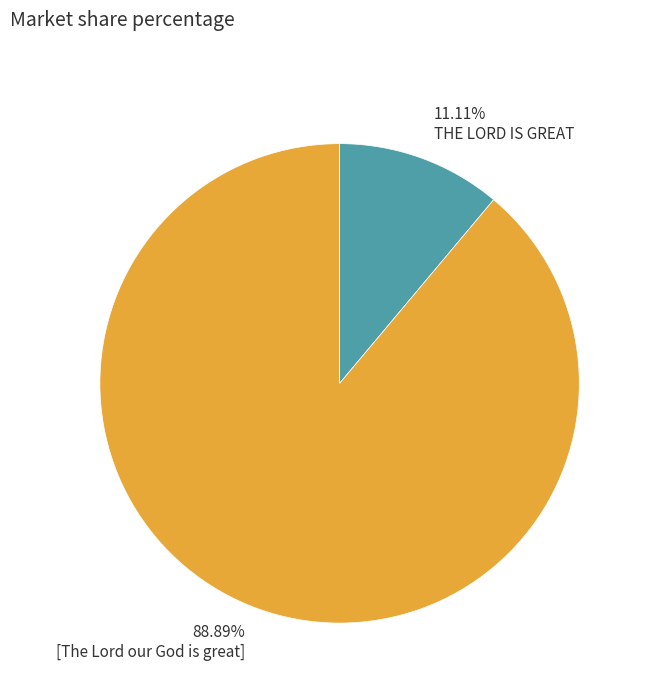

Is there a majority slice in this chart?

Yes